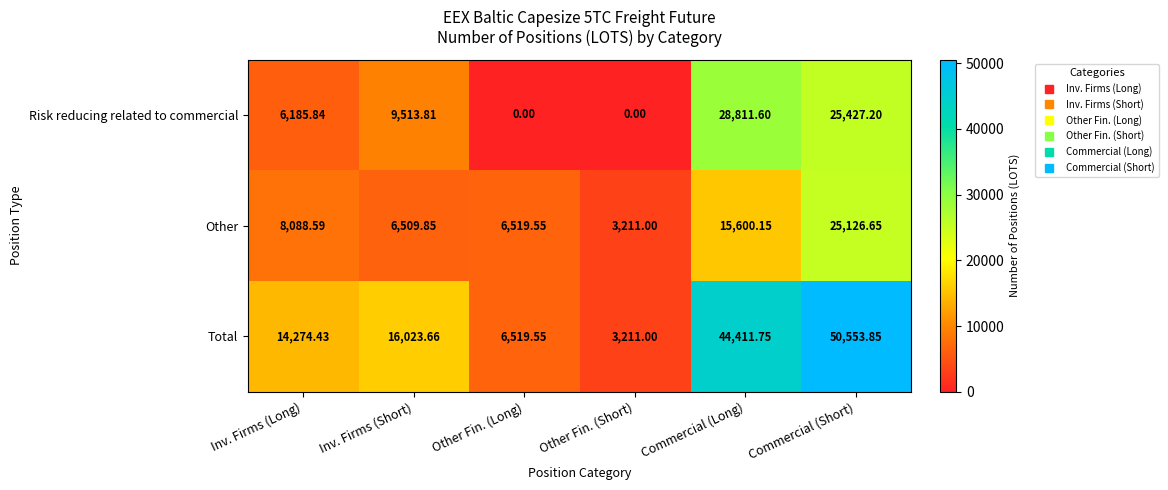

Which label corresponds to the largest value in the chart?

Commercial (Short)